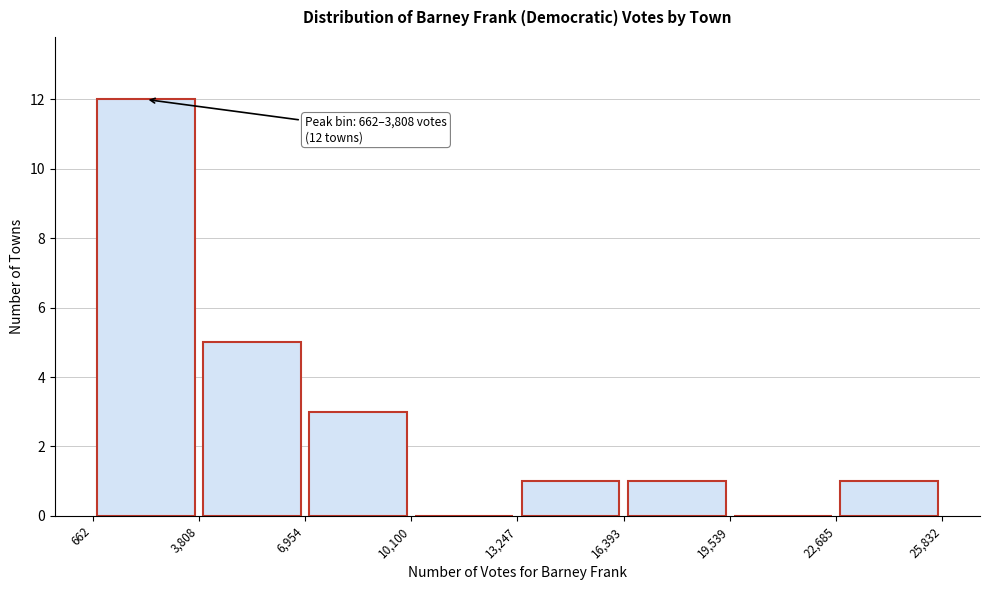

Over which range of the x-axis is the bar tallest?

662 to 3,808